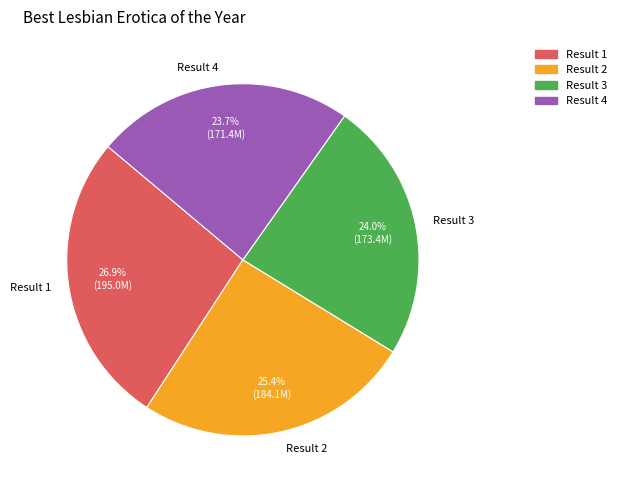

Is there a majority slice in this chart?

No